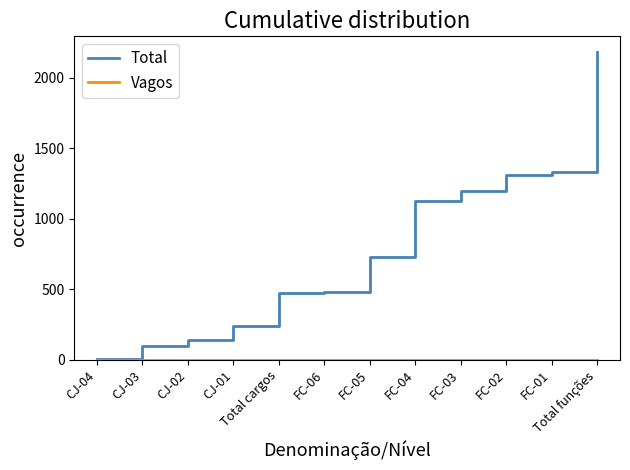

At which label does Total reach its peak?

Total funções